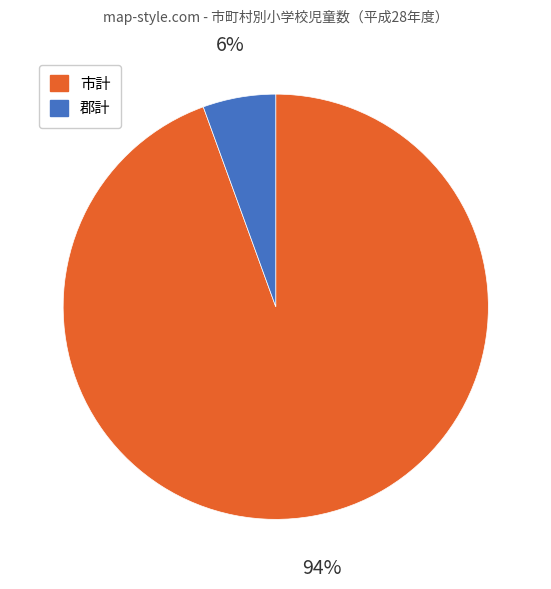

Is it true that 郡計 is 1% of the pie?

False